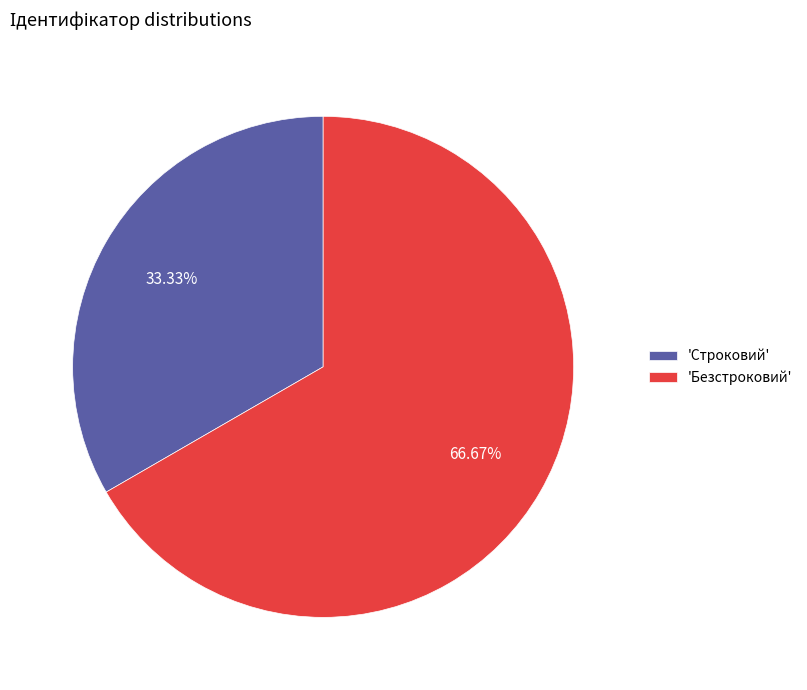

Which has a higher value, 'Строковий' or 'Безстроковий'?

'Безстроковий'